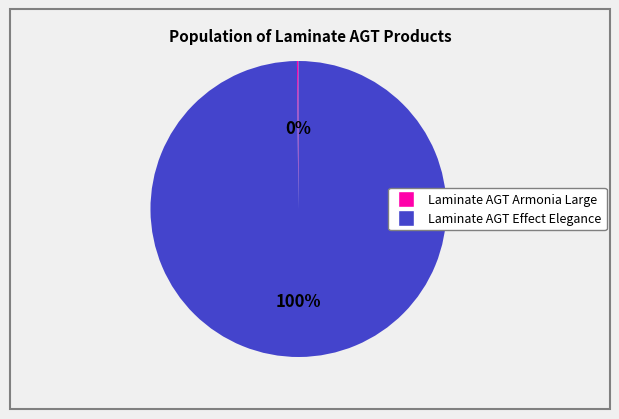

Is there a majority slice in this chart?

Yes